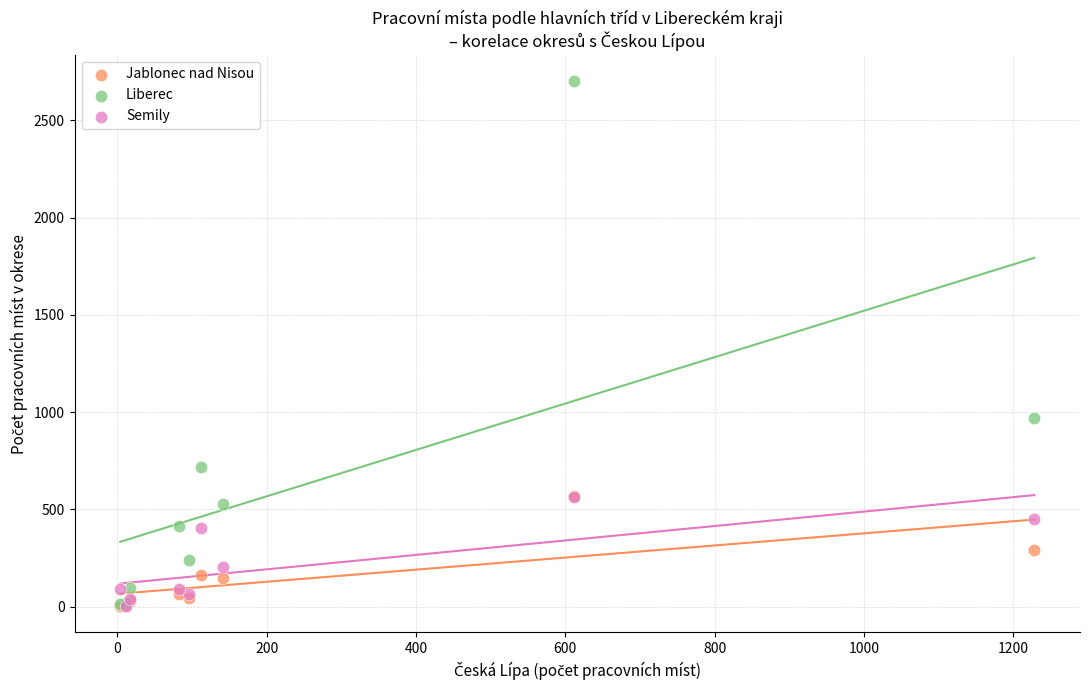

What are all the series names shown in the legend?

Jablonec nad Nisou, Liberec, Semily